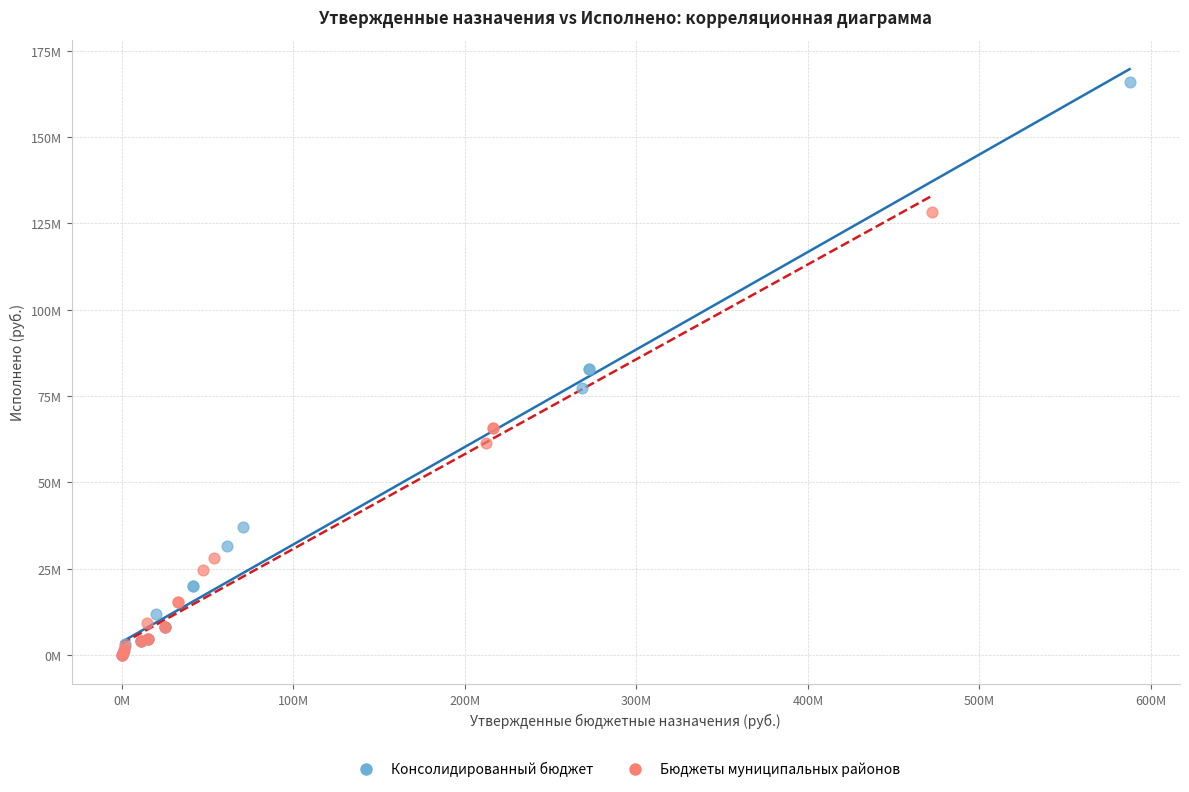

What are all the series names shown in the legend?

Консолидированный бюджет, Бюджеты муниципальных районов